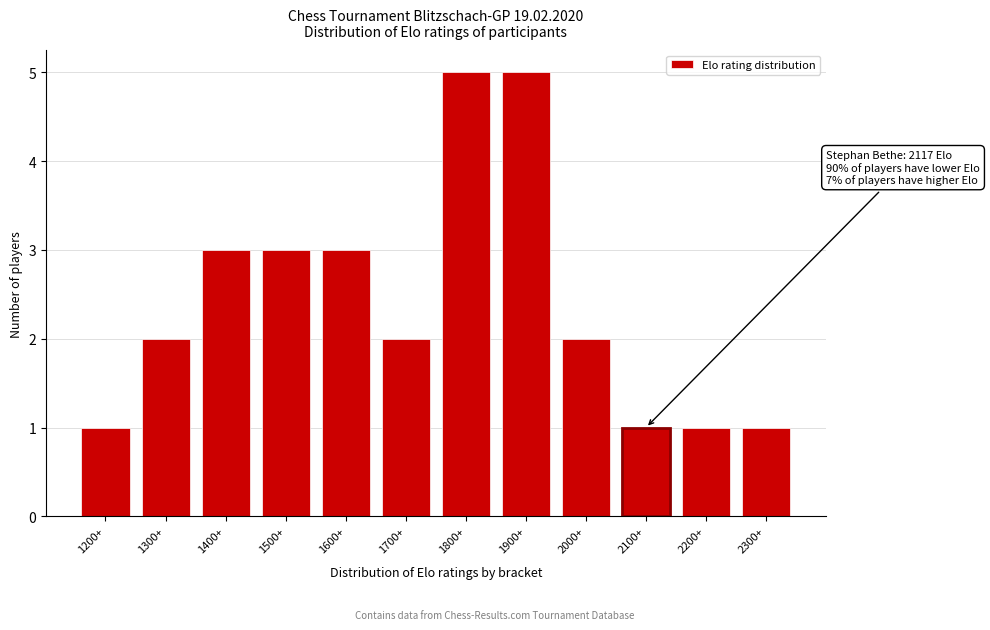

Reading left to right, transcribe all the data shown in this chart.

1	2	3	3	3	2	5	5	2	1	1	1